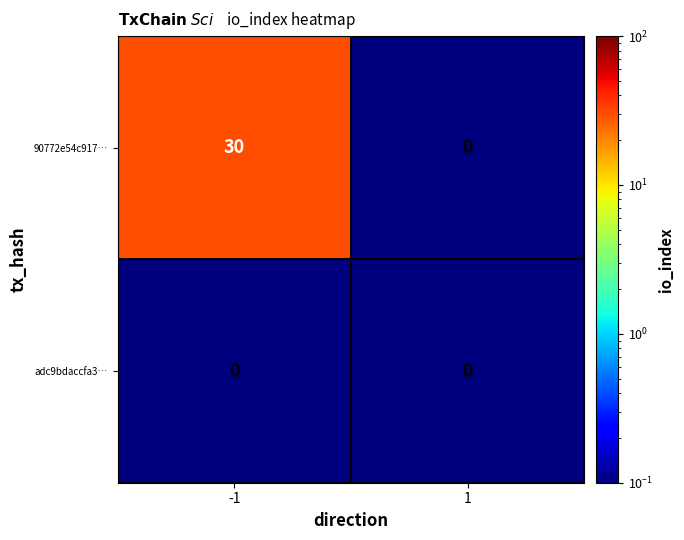

Between -1 and 1, which series saw the biggest shift?

90772e54c917…